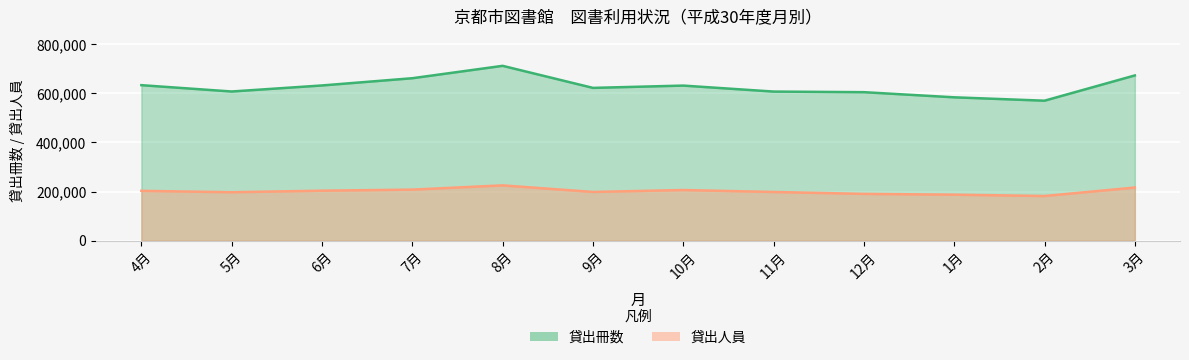

What is the total value across all series at 11月?

805814